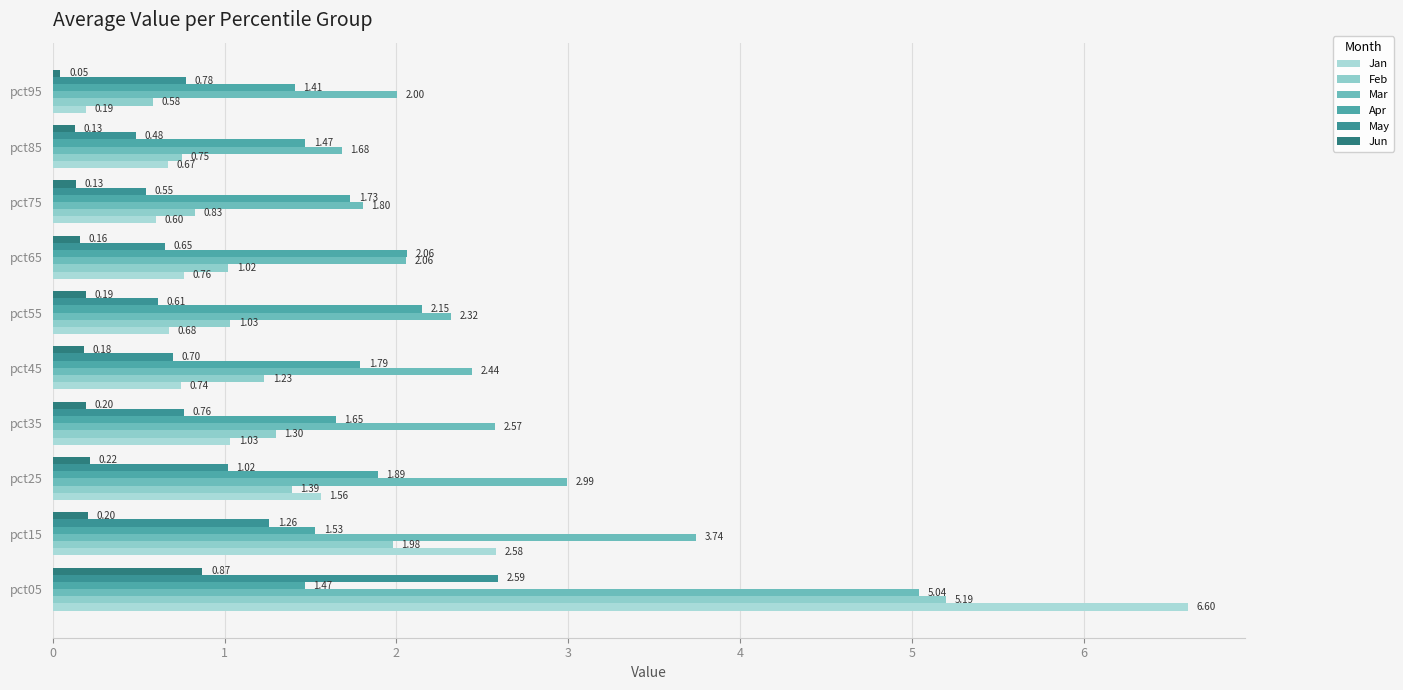

Rank the series by their maximum value, from lowest to highest.

Jun, Apr, May, Mar, Feb, Jan